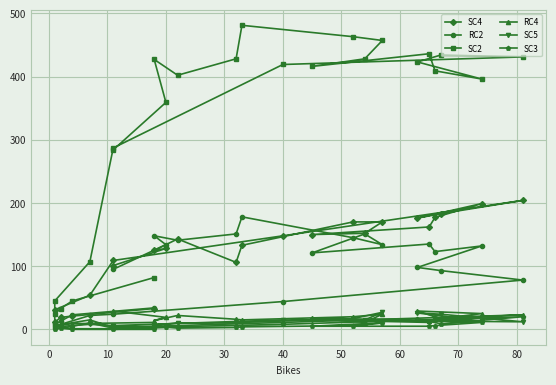

In SC4, how many points are higher than both neighbors (excluding endpoints)?

4